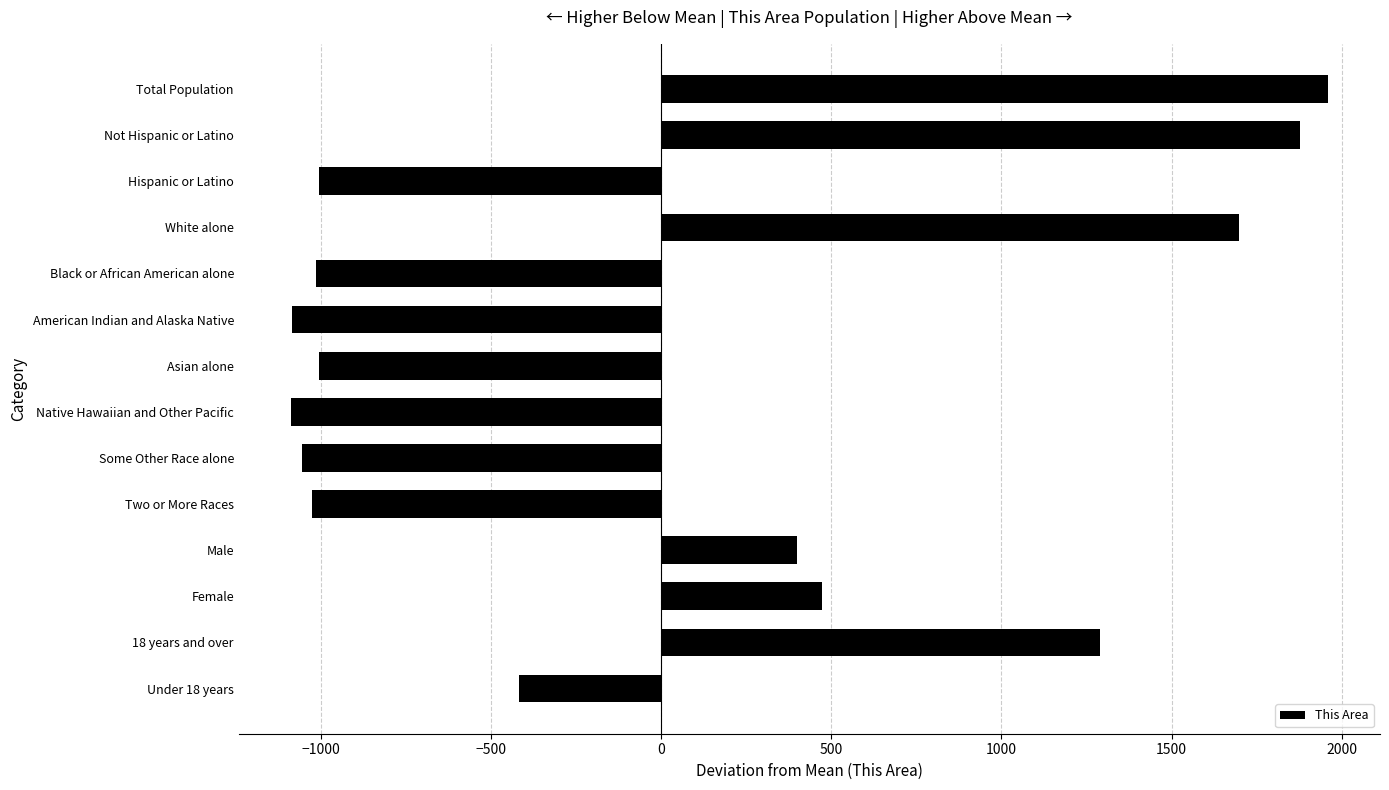

What is the greatest value displayed?

1960.1